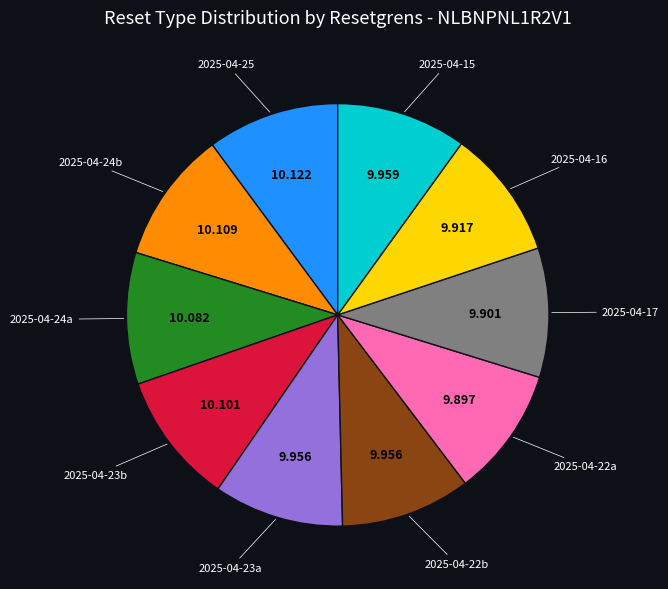

Is there any slice that represents more than half of the pie?

No